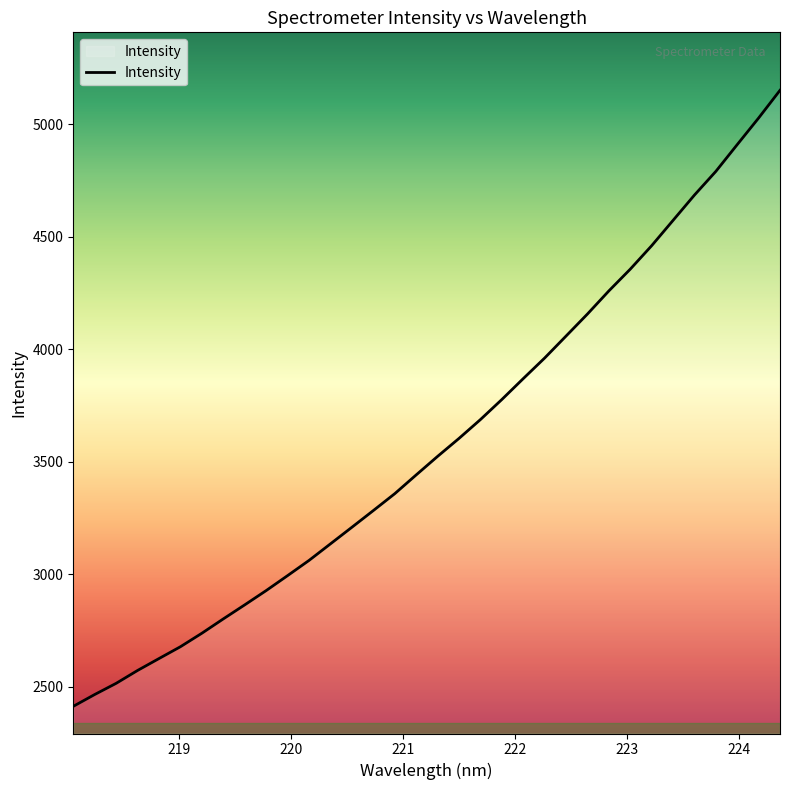

What is the difference between the maximum and minimum values?

2737.7